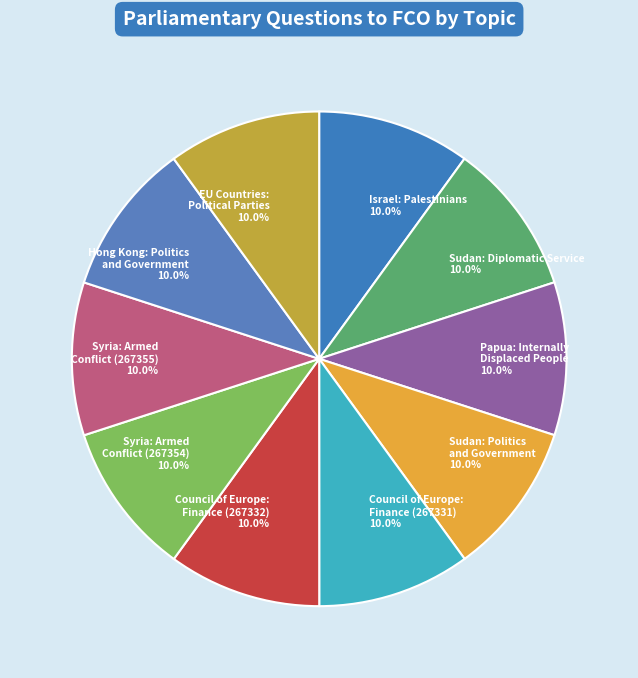

What percentage is NOT represented by Council of Europe: Finance (267332)?

90.0%